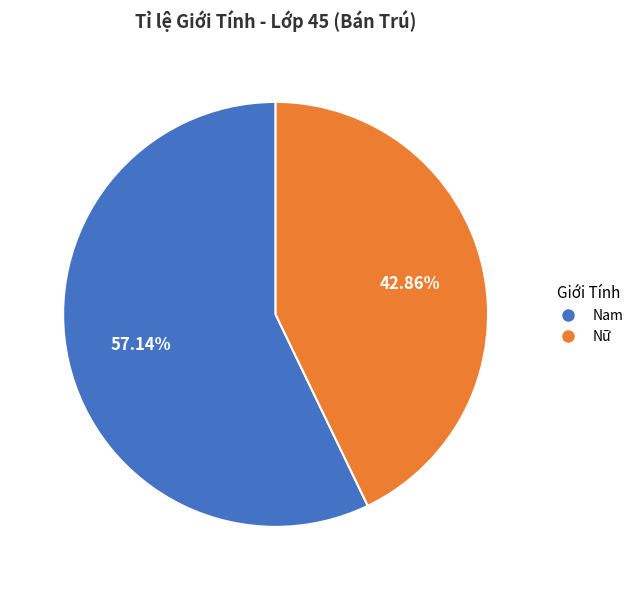

Approximately how many times larger is the value at Nam compared to Nữ?

1.3